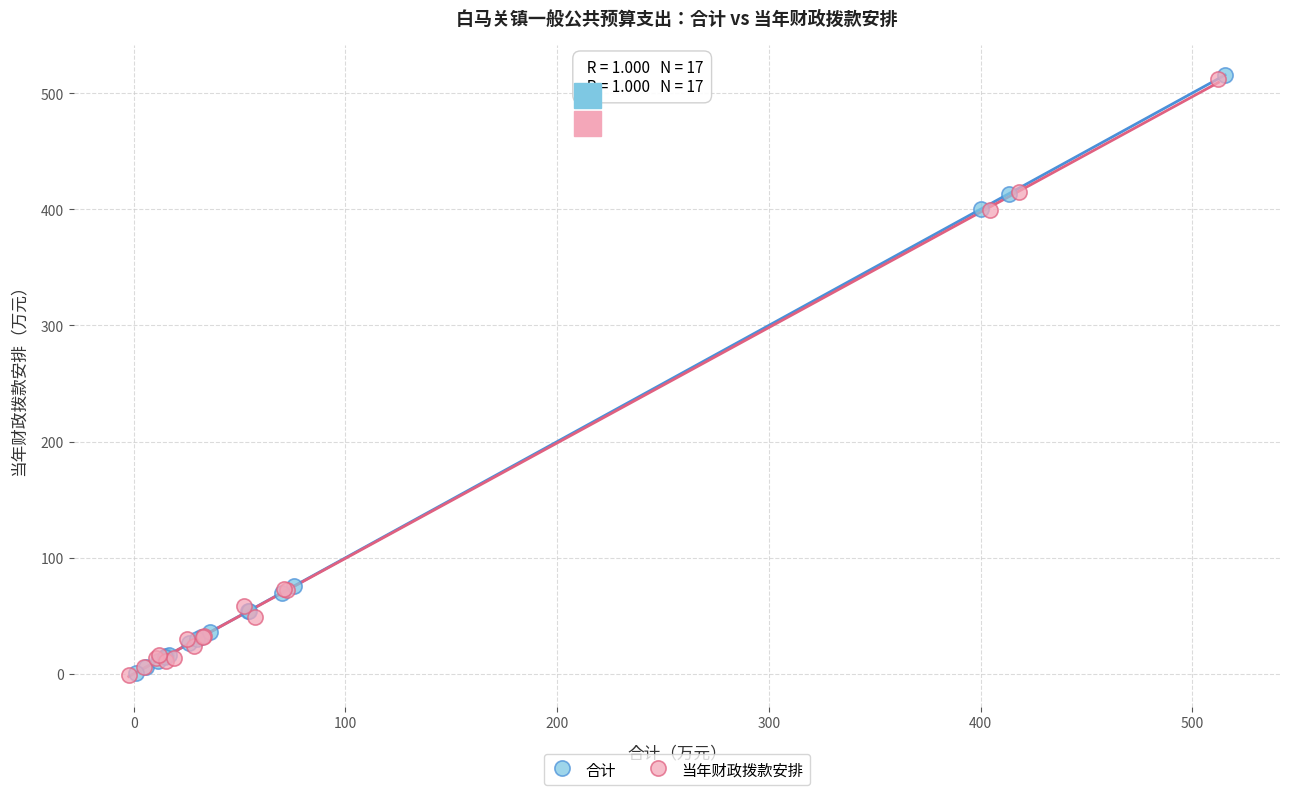

What are all the series names shown in the legend?

合计, 当年财政拨款安排